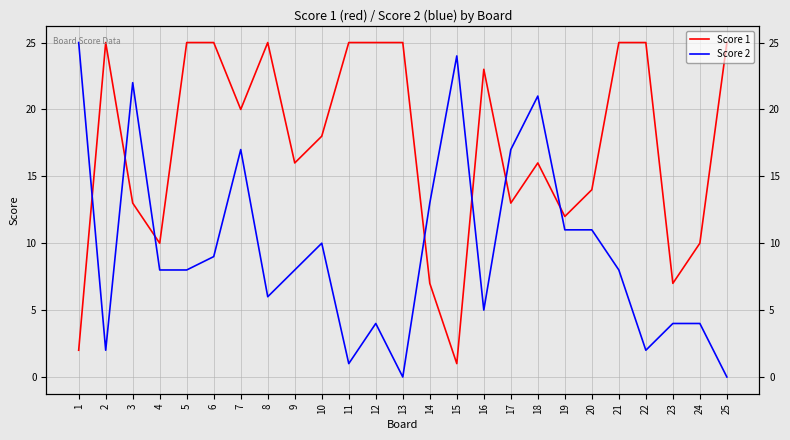

What is the spread (max minus min) of values at 13?

25